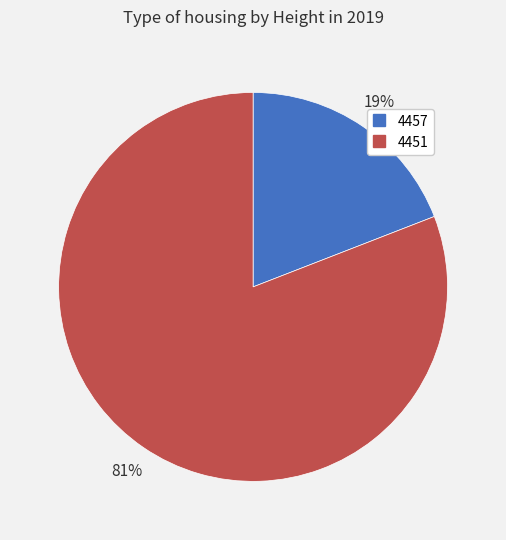

True or false: 4457 accounts for 19% of the total.

True